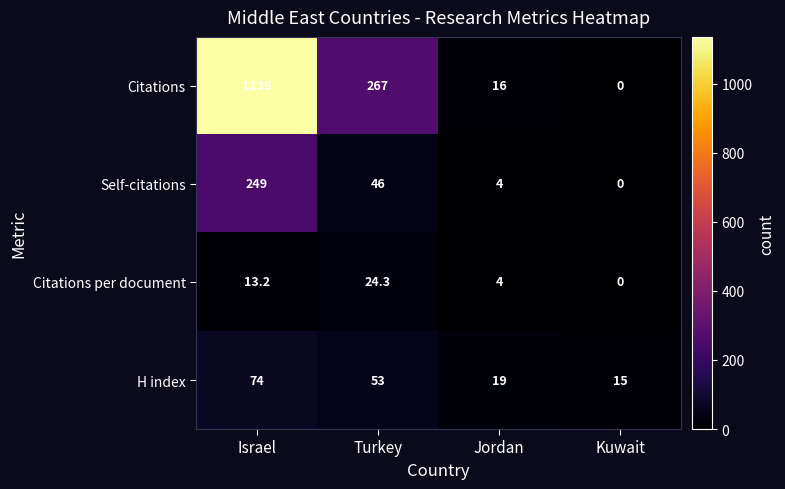

The value of Citations per document at Israel is 13.2. True or false?

True